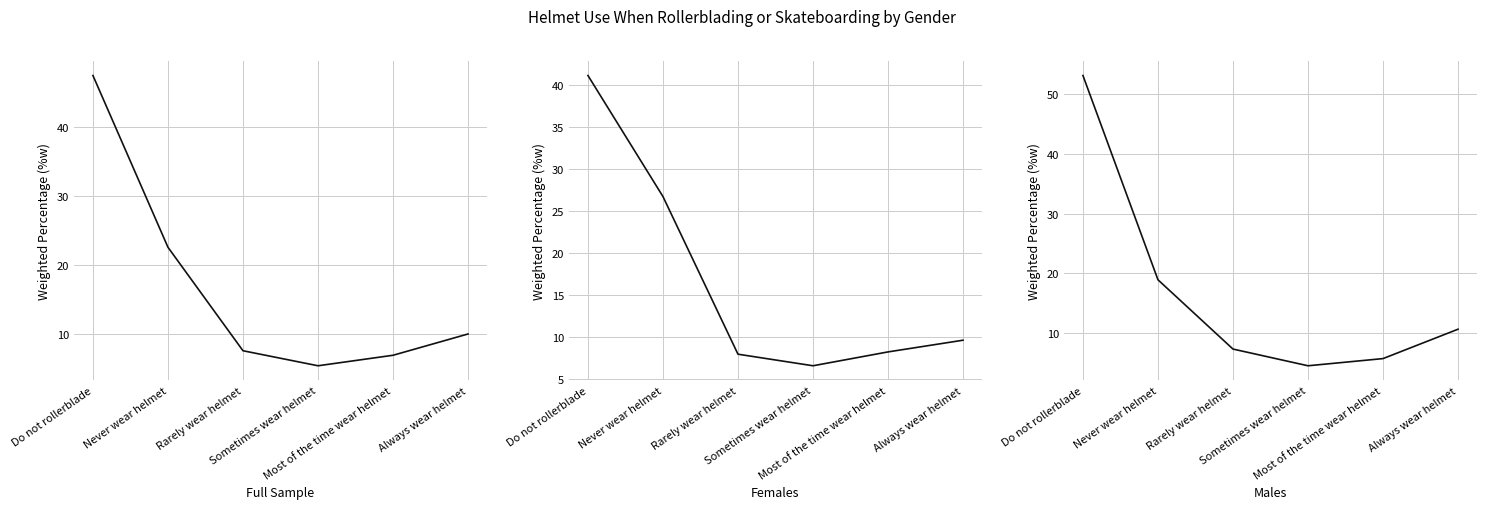

Is it true that Full Sample equals 6.9 at Most of the time wear helmet?

True